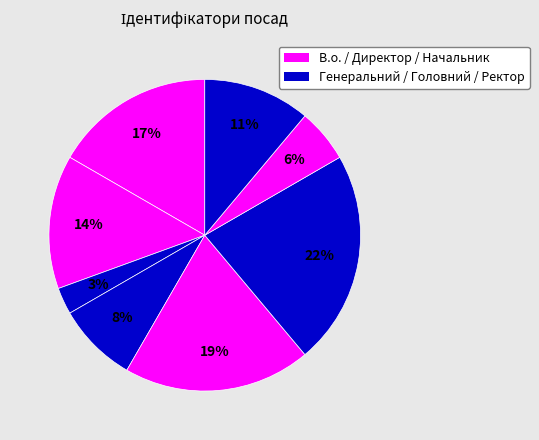

How many slices are in this pie chart?

8